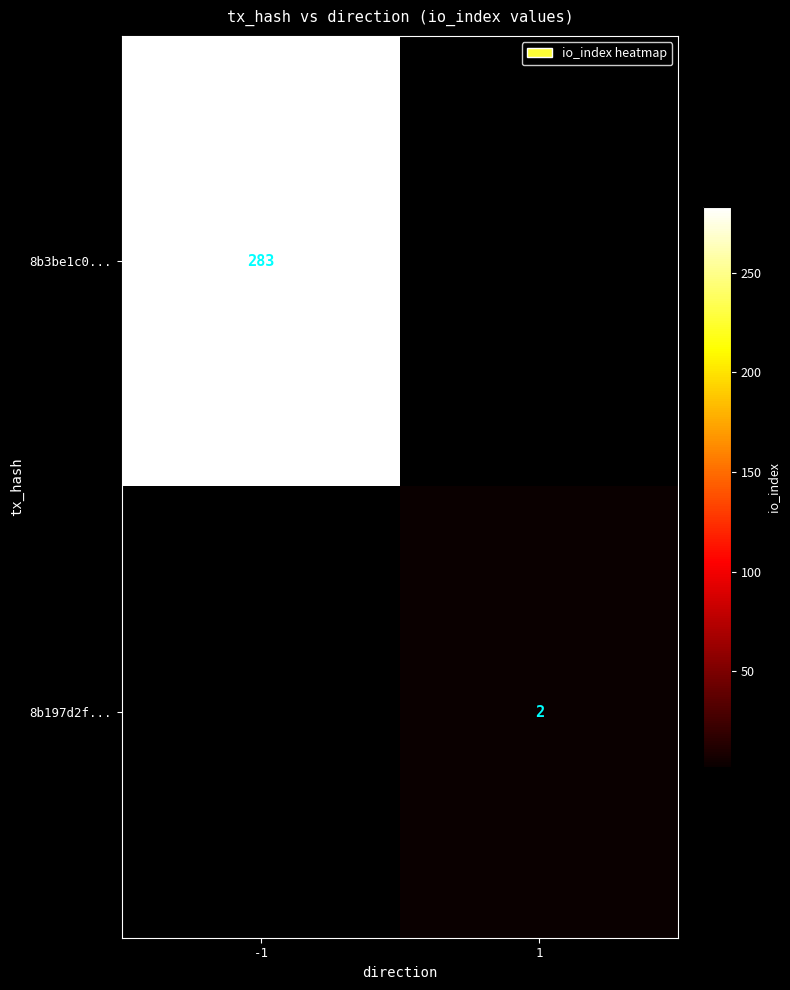

Is it true that 8b3be1c0... equals 75 at -1?

False